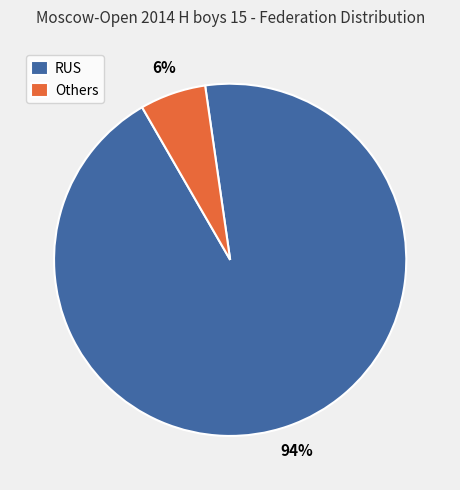

Which has a higher value, Others or RUS?

RUS